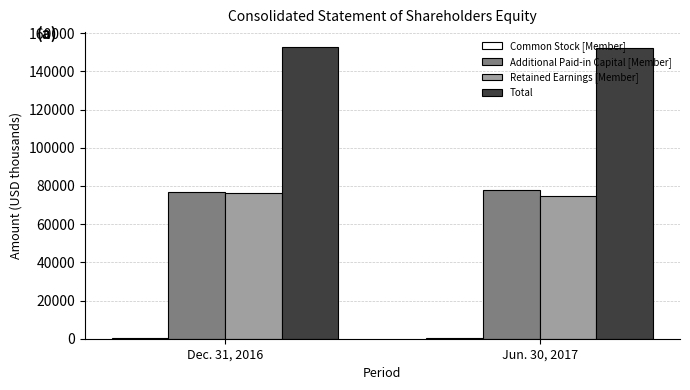

What is the highest value of the Additional Paid-in Capital [Member] series?

77916